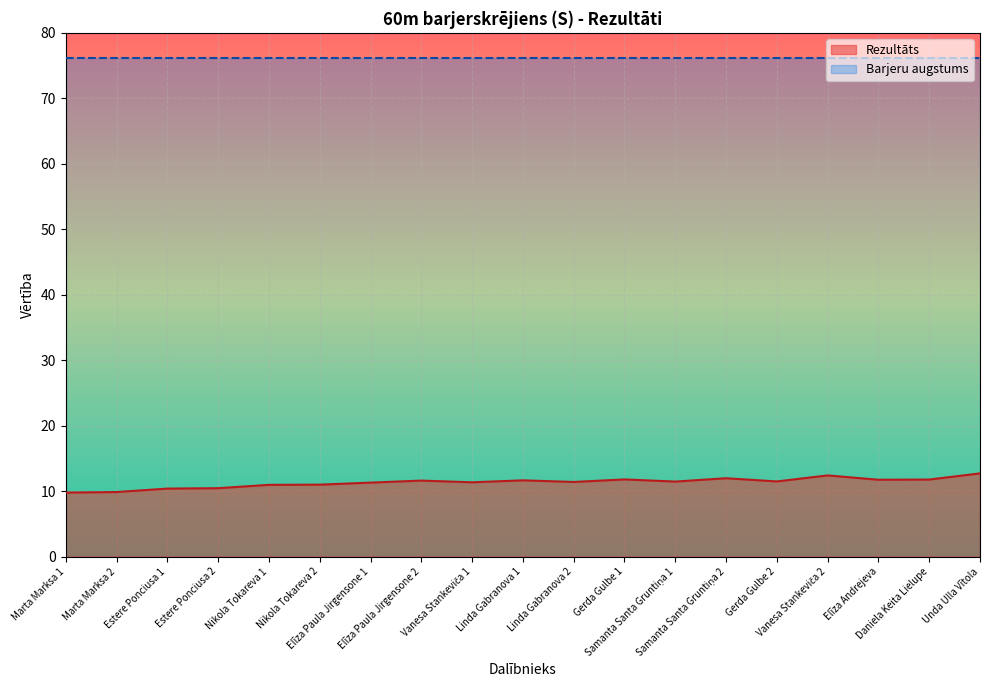

What is the label of the 19th point from the left?

Unda Ulla Vītola